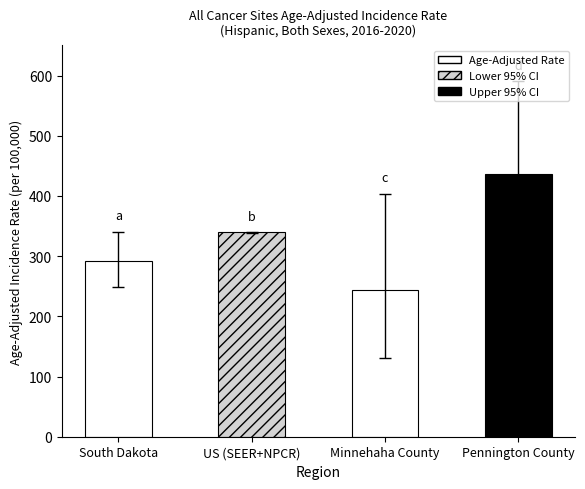

How many series are shown in this chart?

1